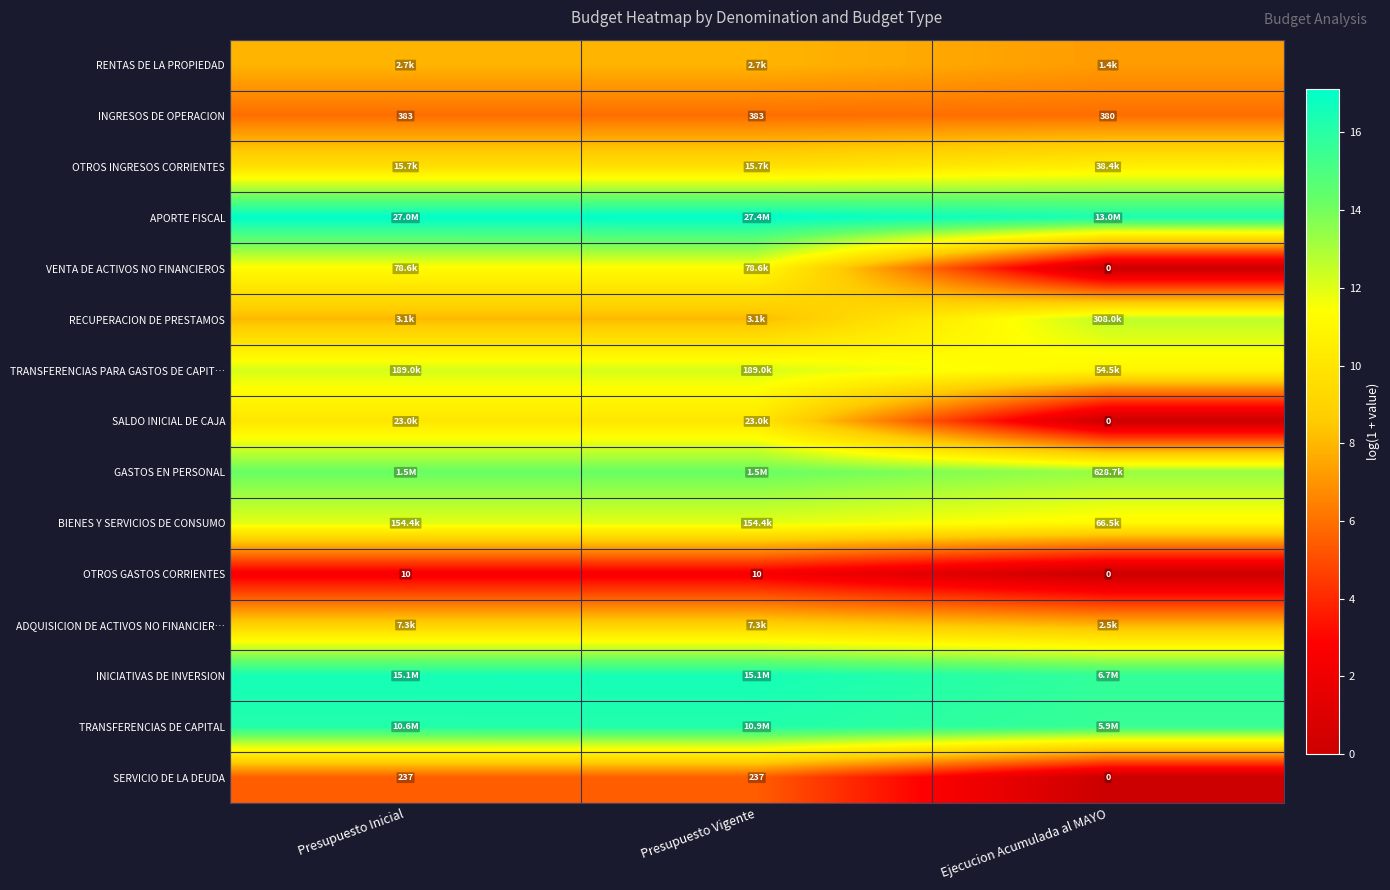

At which category is the sum across all series the highest?

Presupuesto Vigente